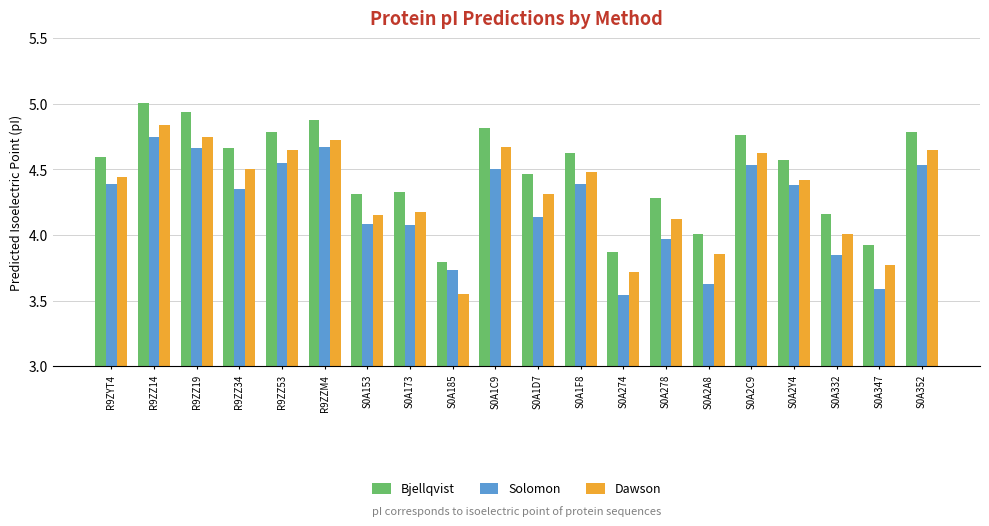

Rank the series by their average value, from lowest to highest.

Solomon, Dawson, Bjellqvist